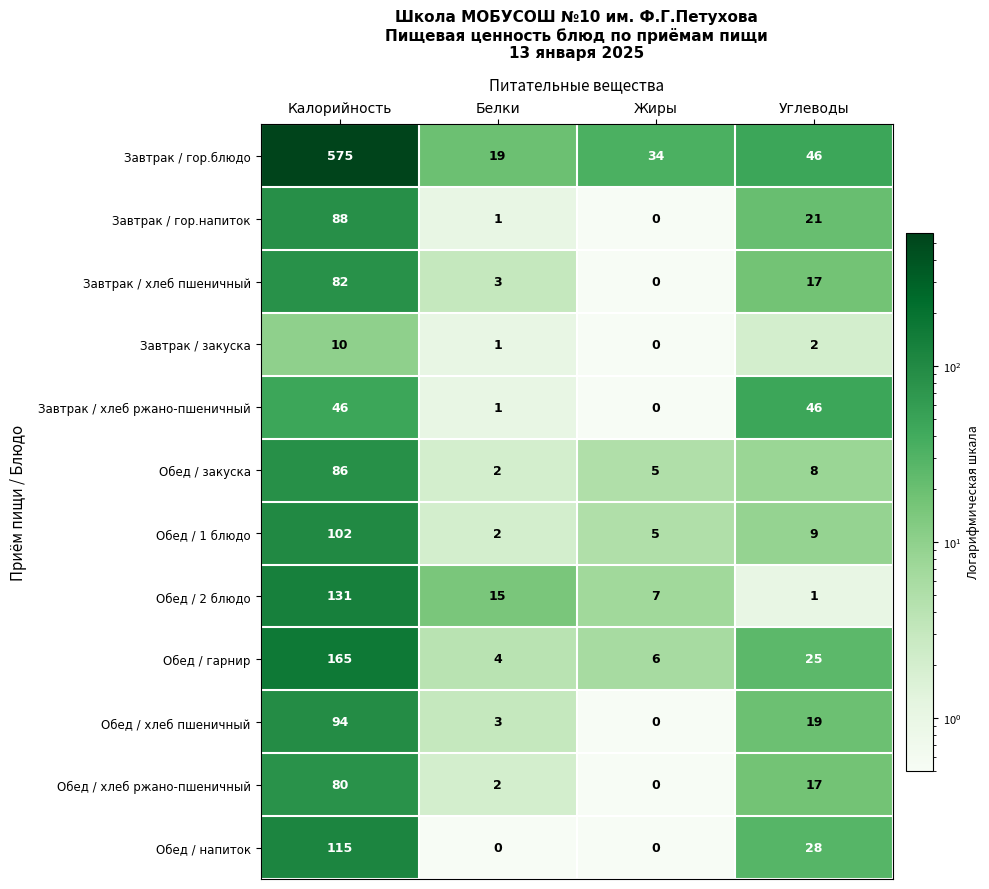

Which series changed the most between Калорийность and Углеводы?

Завтрак / гор.блюдо